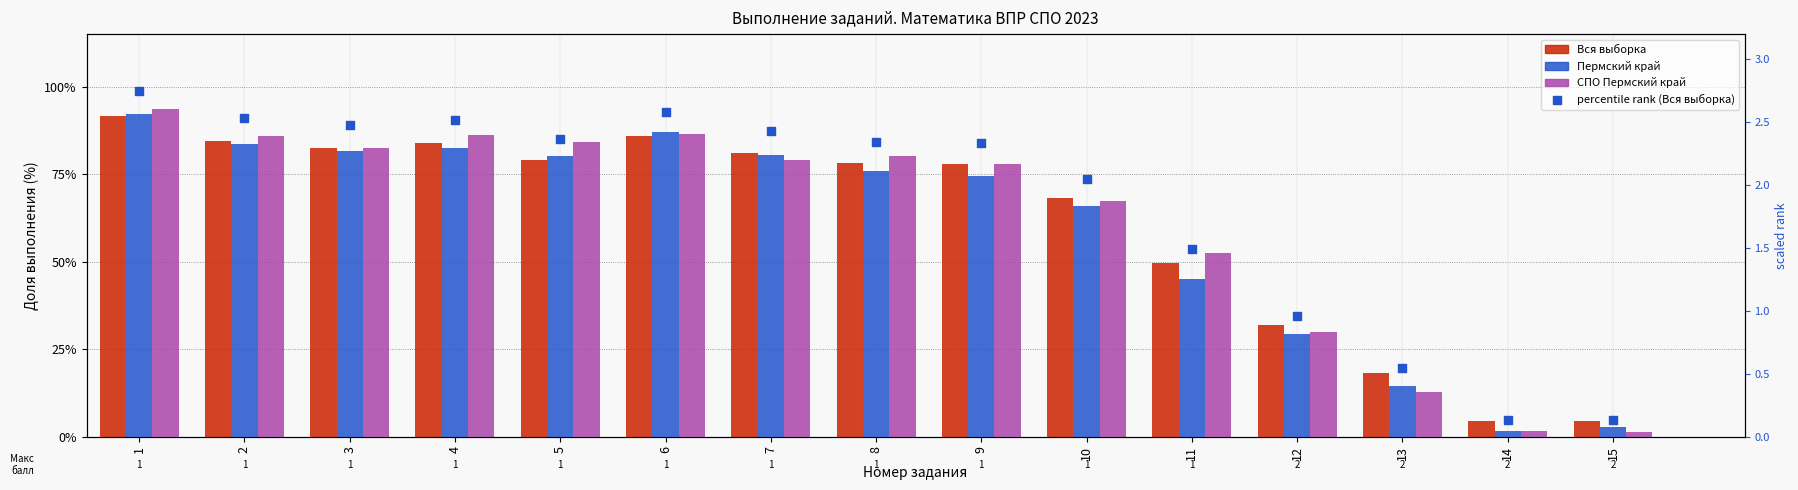

Which series has the largest total across all categories?

СПО Пермский край